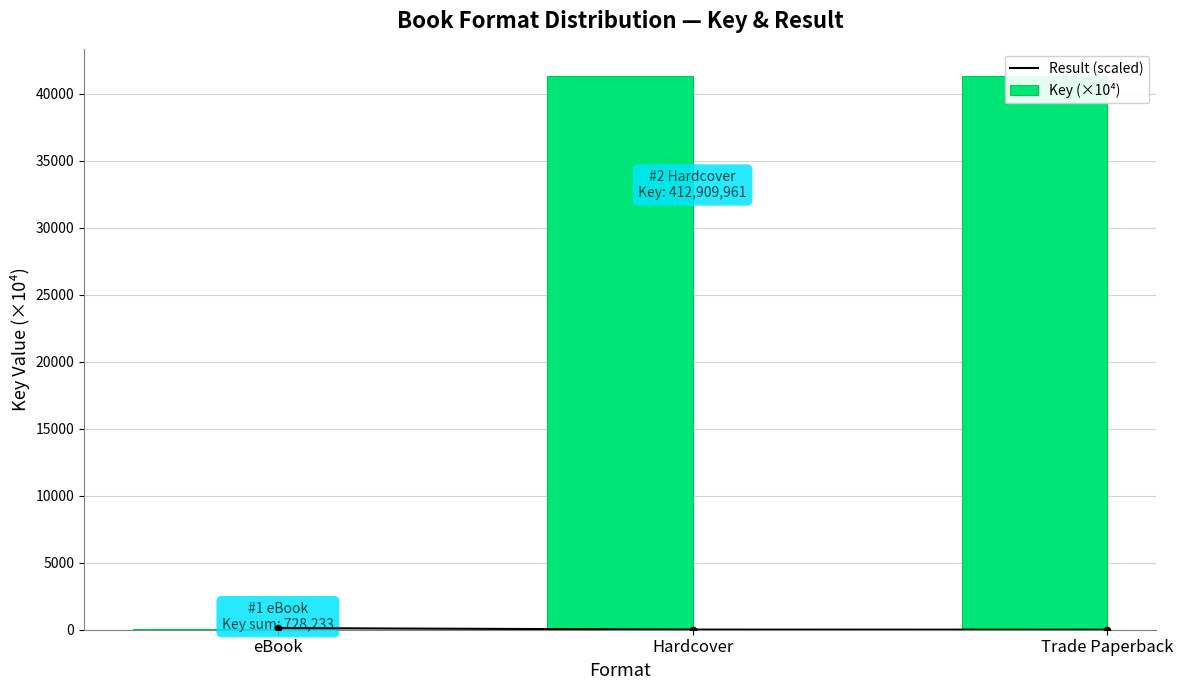

Which series has the largest Y range (max minus min)?

Key (×10⁴)